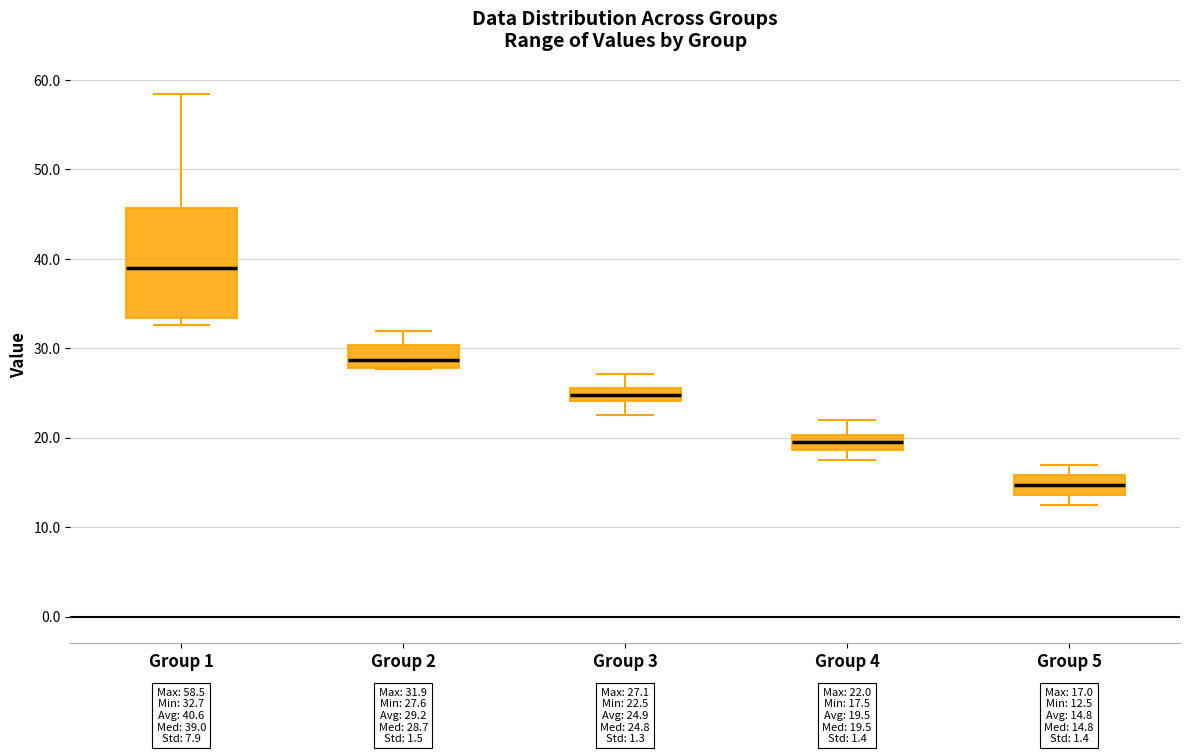

Comparing the boxes themselves (not the whiskers), which one is the tallest?

Group 1